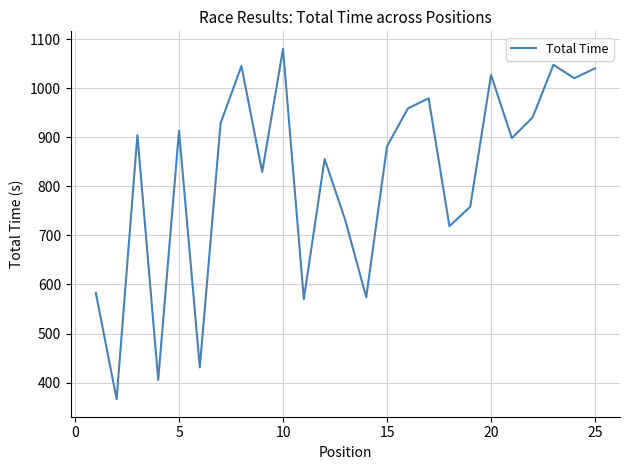

What is the greatest value displayed?

1080.7